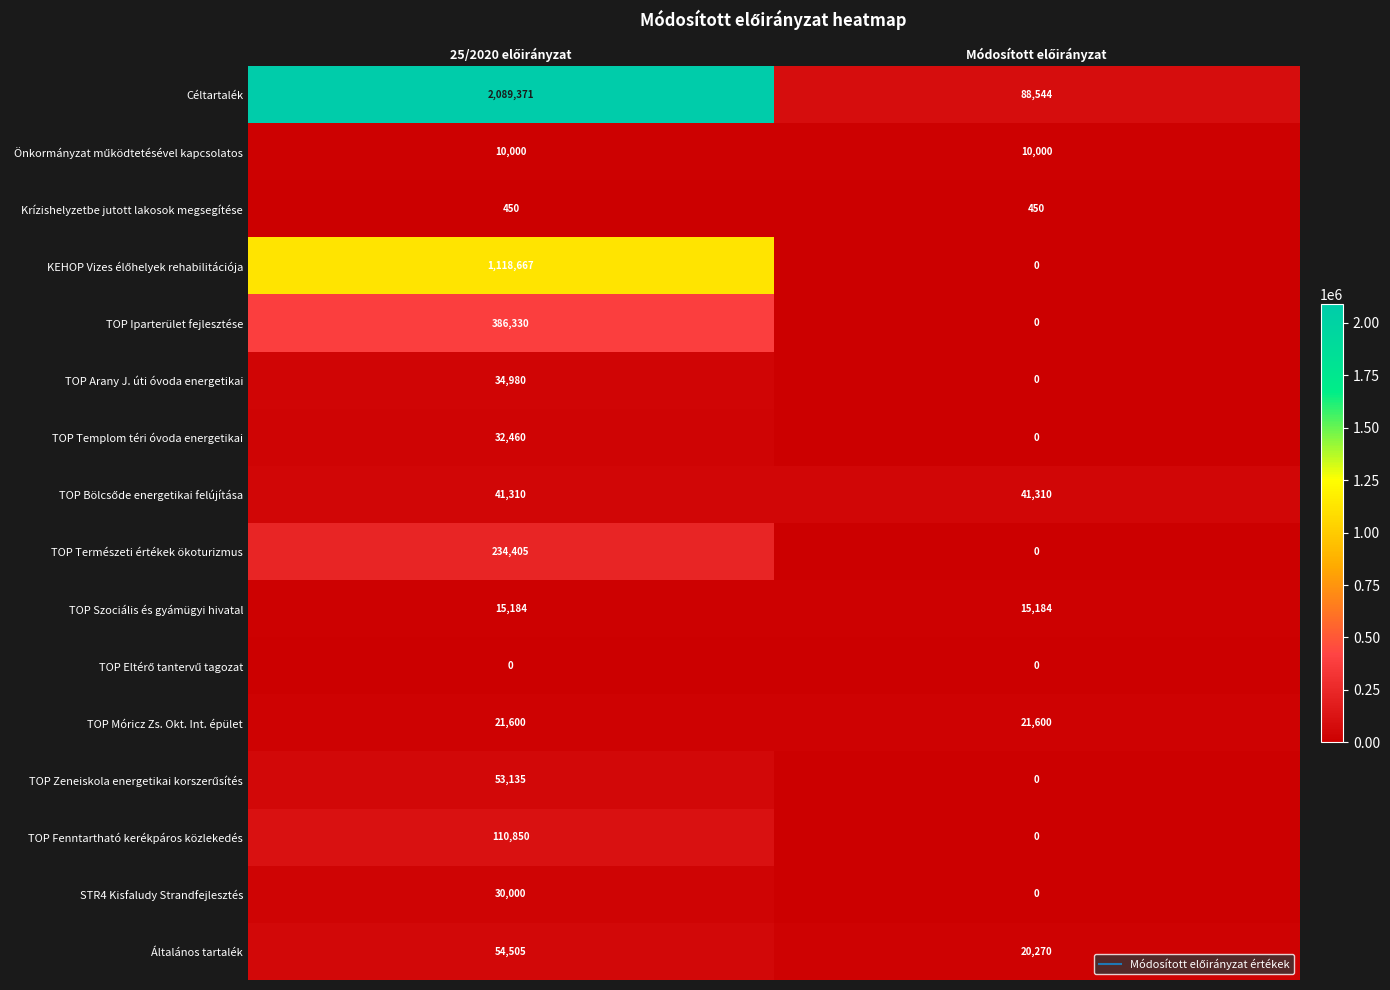

Which series has the largest range (max minus min)?

Céltartalék